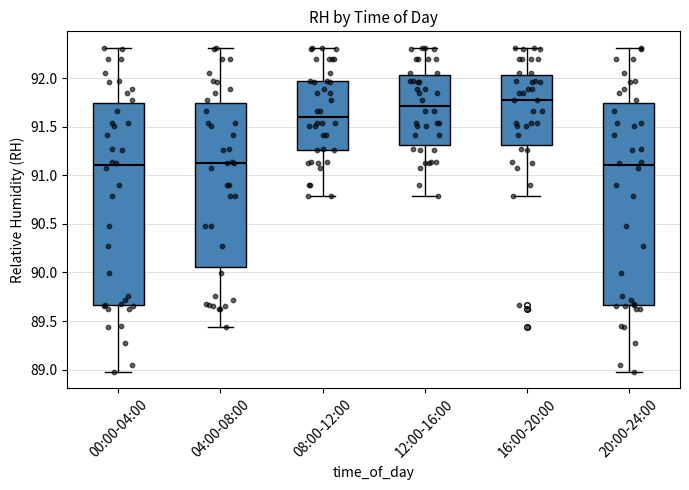

Reading left to right, read every box against the y-axis: the position of its median line, the range the box covers, and the ends of its whiskers. The values are not printed on the chart, so give them approximately, as read against the axis.

00:00-04:00: median 91.10, box 89.65 to 91.75, whiskers 89.00 to 92.30
04:00-08:00: median 91.15, box 90.05 to 91.75, whiskers 89.45 to 92.30
08:00-12:00: median 91.60, box 91.25 to 91.95, whiskers 90.80 to 92.30
12:00-16:00: median 91.70, box 91.30 to 92.05, whiskers 90.80 to 92.30
16:00-20:00: median 91.80, box 91.30 to 92.05, whiskers 90.80 to 92.30
20:00-24:00: median 91.10, box 89.65 to 91.75, whiskers 89.00 to 92.30